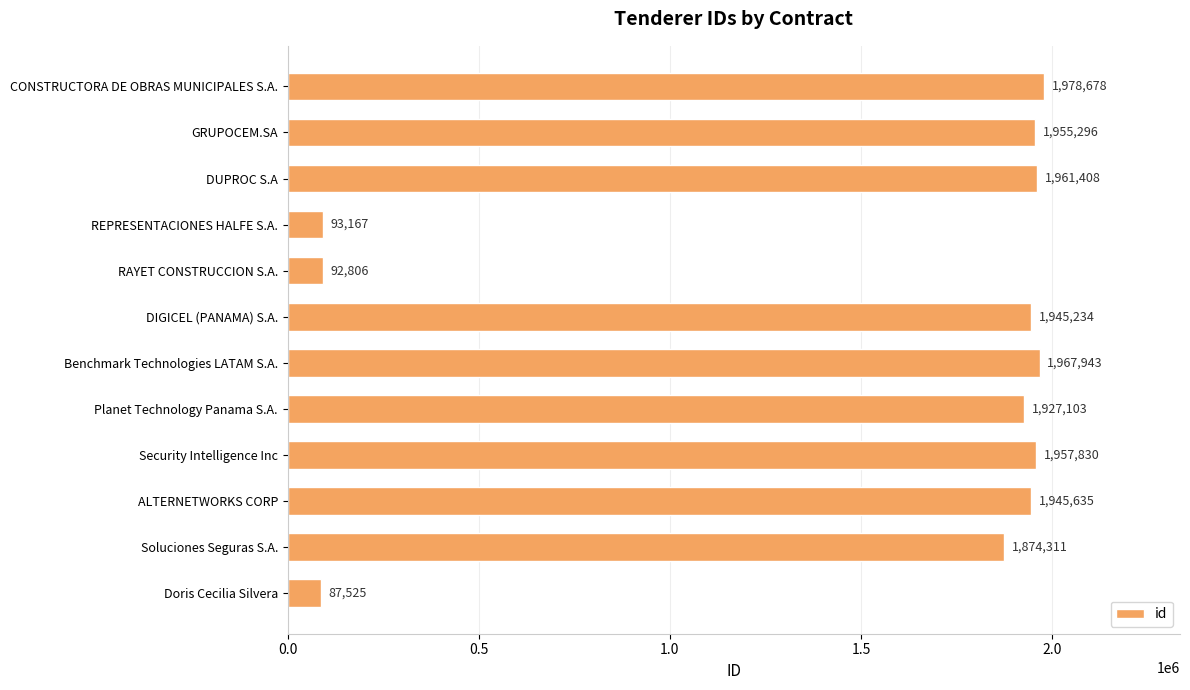

At which label is the value closest to 1033101?

Soluciones Seguras S.A.